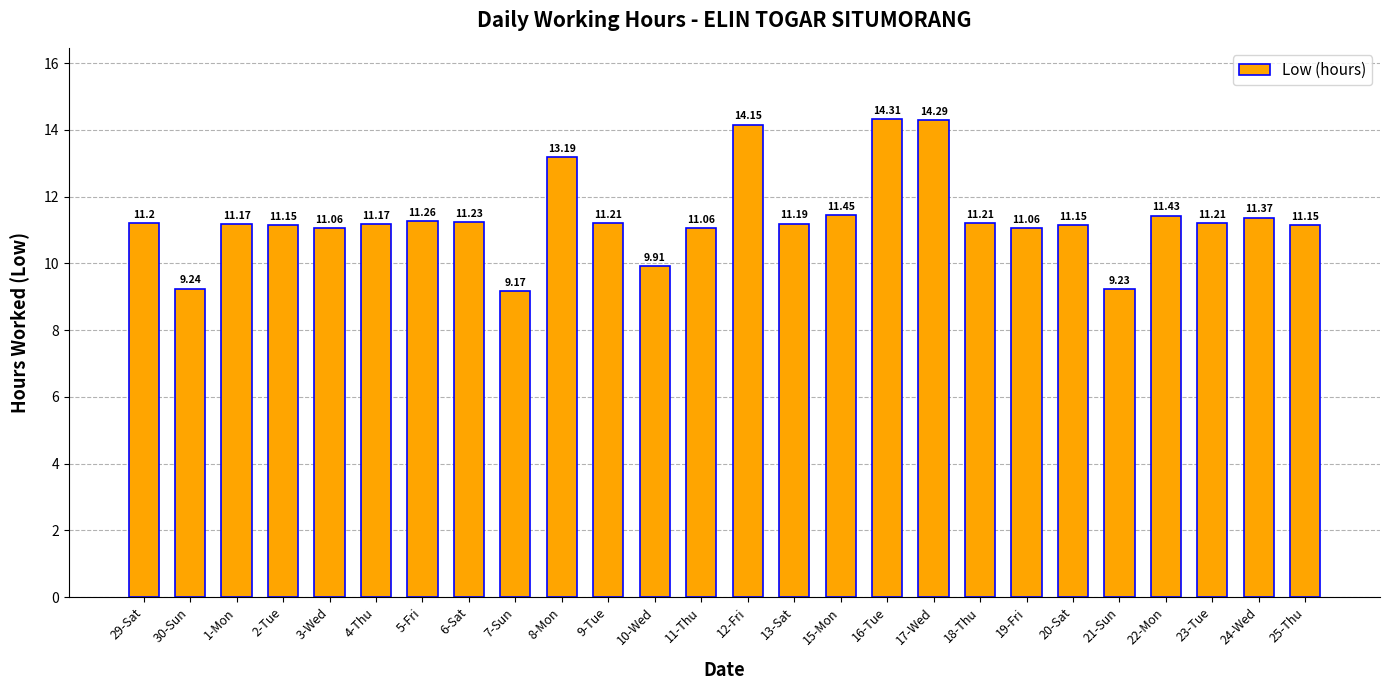

What is the difference between the values at 7-Sun and 18-Thu?

2.0